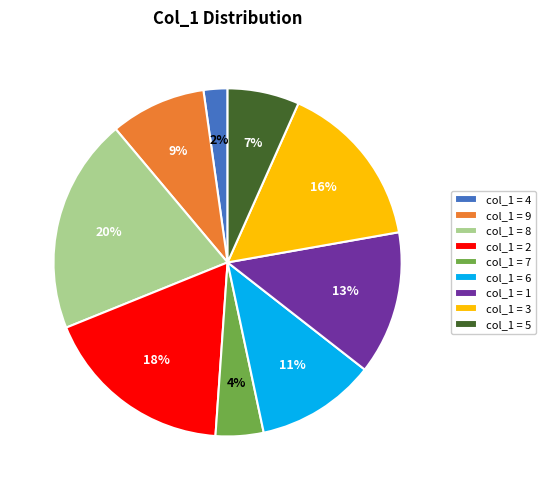

To the nearest percent, what portion does col_1 = 8 represent?

20%